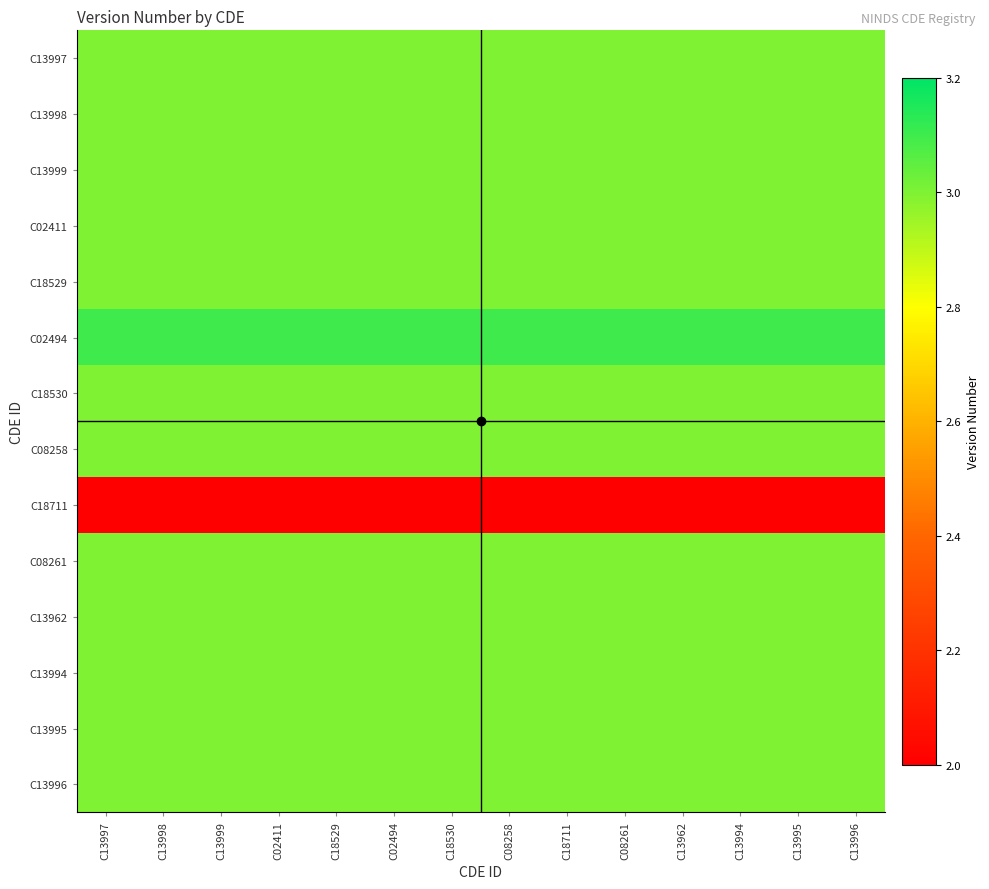

Reading right to left, what are all the values shown in this chart?

C13997: C13996=3.0	C13995=3.0	C13994=3.0	C13962=3.0	C08261=3.0	C18711=3.0	C08258=3.0	C18530=3.0	C02494=3.0	C18529=3.0	C02411=3.0	C13999=3.0	C13998=3.0	C13997=3.0
C13998: C13996=3.0	C13995=3.0	C13994=3.0	C13962=3.0	C08261=3.0	C18711=3.0	C08258=3.0	C18530=3.0	C02494=3.0	C18529=3.0	C02411=3.0	C13999=3.0	C13998=3.0	C13997=3.0
C13999: C13996=3.0	C13995=3.0	C13994=3.0	C13962=3.0	C08261=3.0	C18711=3.0	C08258=3.0	C18530=3.0	C02494=3.0	C18529=3.0	C02411=3.0	C13999=3.0	C13998=3.0	C13997=3.0
C02411: C13996=3.0	C13995=3.0	C13994=3.0	C13962=3.0	C08261=3.0	C18711=3.0	C08258=3.0	C18530=3.0	C02494=3.0	C18529=3.0	C02411=3.0	C13999=3.0	C13998=3.0	C13997=3.0
C18529: C13996=3.0	C13995=3.0	C13994=3.0	C13962=3.0	C08261=3.0	C18711=3.0	C08258=3.0	C18530=3.0	C02494=3.0	C18529=3.0	C02411=3.0	C13999=3.0	C13998=3.0	C13997=3.0
C02494: C13996=3.1	C13995=3.1	C13994=3.1	C13962=3.1	C08261=3.1	C18711=3.1	C08258=3.1	C18530=3.1	C02494=3.1	C18529=3.1	C02411=3.1	C13999=3.1	C13998=3.1	C13997=3.1
C18530: C13996=3.0	C13995=3.0	C13994=3.0	C13962=3.0	C08261=3.0	C18711=3.0	C08258=3.0	C18530=3.0	C02494=3.0	C18529=3.0	C02411=3.0	C13999=3.0	C13998=3.0	C13997=3.0
C08258: C13996=3.0	C13995=3.0	C13994=3.0	C13962=3.0	C08261=3.0	C18711=3.0	C08258=3.0	C18530=3.0	C02494=3.0	C18529=3.0	C02411=3.0	C13999=3.0	C13998=3.0	C13997=3.0
C18711: C13996=2.0	C13995=2.0	C13994=2.0	C13962=2.0	C08261=2.0	C18711=2.0	C08258=2.0	C18530=2.0	C02494=2.0	C18529=2.0	C02411=2.0	C13999=2.0	C13998=2.0	C13997=2.0
C08261: C13996=3.0	C13995=3.0	C13994=3.0	C13962=3.0	C08261=3.0	C18711=3.0	C08258=3.0	C18530=3.0	C02494=3.0	C18529=3.0	C02411=3.0	C13999=3.0	C13998=3.0	C13997=3.0
C13962: C13996=3.0	C13995=3.0	C13994=3.0	C13962=3.0	C08261=3.0	C18711=3.0	C08258=3.0	C18530=3.0	C02494=3.0	C18529=3.0	C02411=3.0	C13999=3.0	C13998=3.0	C13997=3.0
C13994: C13996=3.0	C13995=3.0	C13994=3.0	C13962=3.0	C08261=3.0	C18711=3.0	C08258=3.0	C18530=3.0	C02494=3.0	C18529=3.0	C02411=3.0	C13999=3.0	C13998=3.0	C13997=3.0
C13995: C13996=3.0	C13995=3.0	C13994=3.0	C13962=3.0	C08261=3.0	C18711=3.0	C08258=3.0	C18530=3.0	C02494=3.0	C18529=3.0	C02411=3.0	C13999=3.0	C13998=3.0	C13997=3.0
C13996: C13996=3.0	C13995=3.0	C13994=3.0	C13962=3.0	C08261=3.0	C18711=3.0	C08258=3.0	C18530=3.0	C02494=3.0	C18529=3.0	C02411=3.0	C13999=3.0	C13998=3.0	C13997=3.0